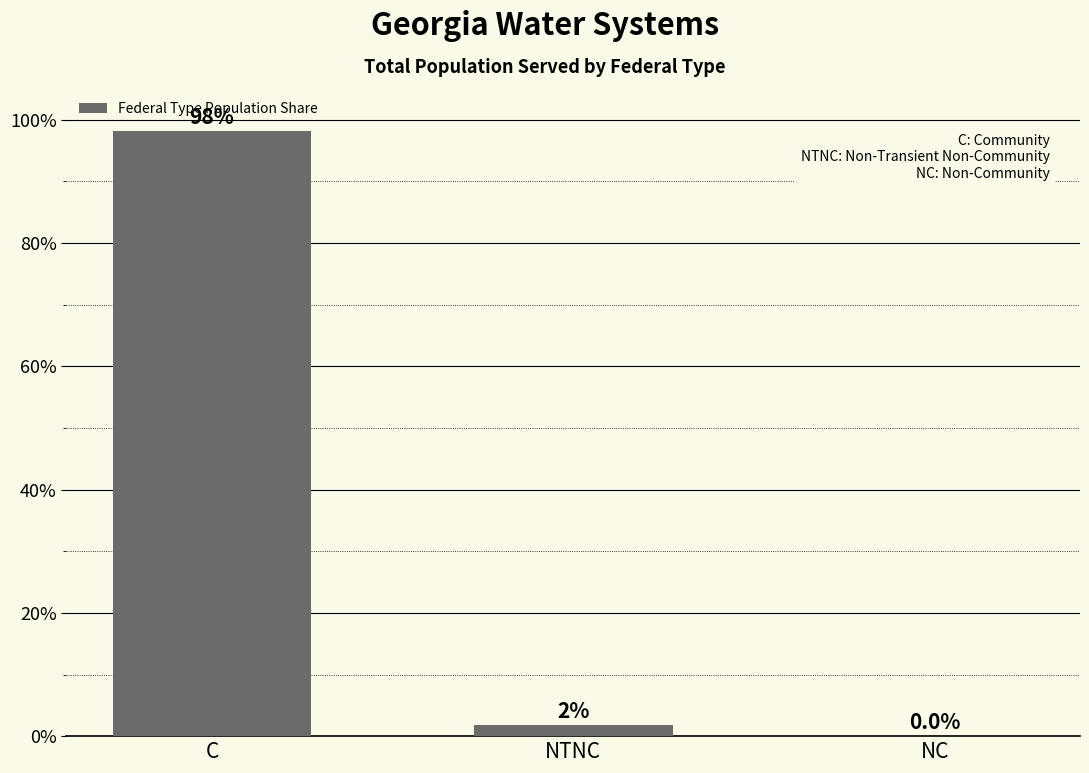

Are the bars grouped side by side (vs. stacked)?

No